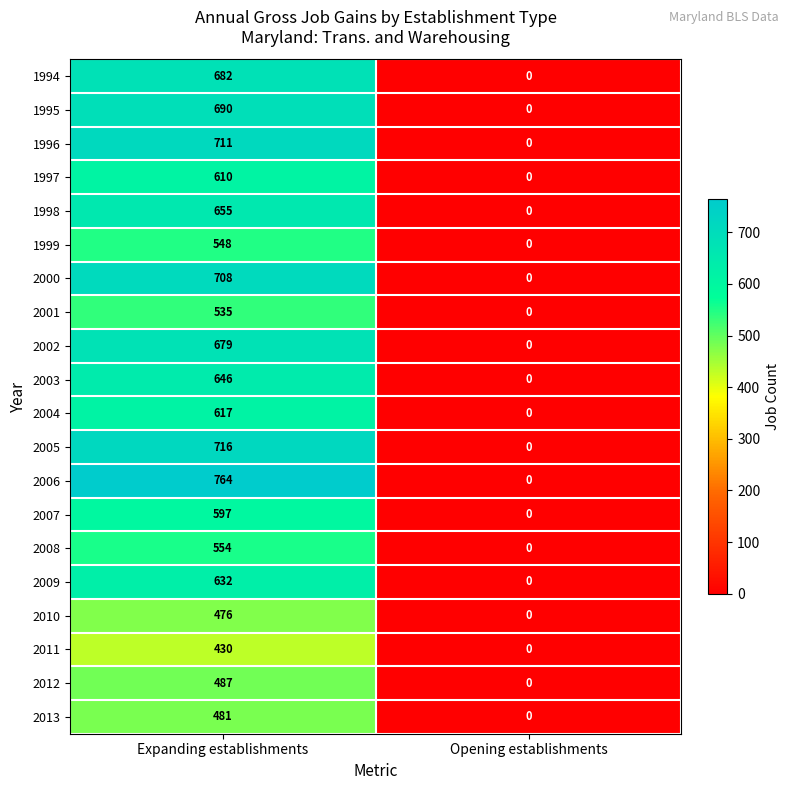

Rank the series at Expanding establishments from highest to lowest value.

2006, 2005, 1996, 2000, 1995, 1994, 2002, 1998, 2003, 2009, 2004, 1997, 2007, 2008, 1999, 2001, 2012, 2013, 2010, 2011